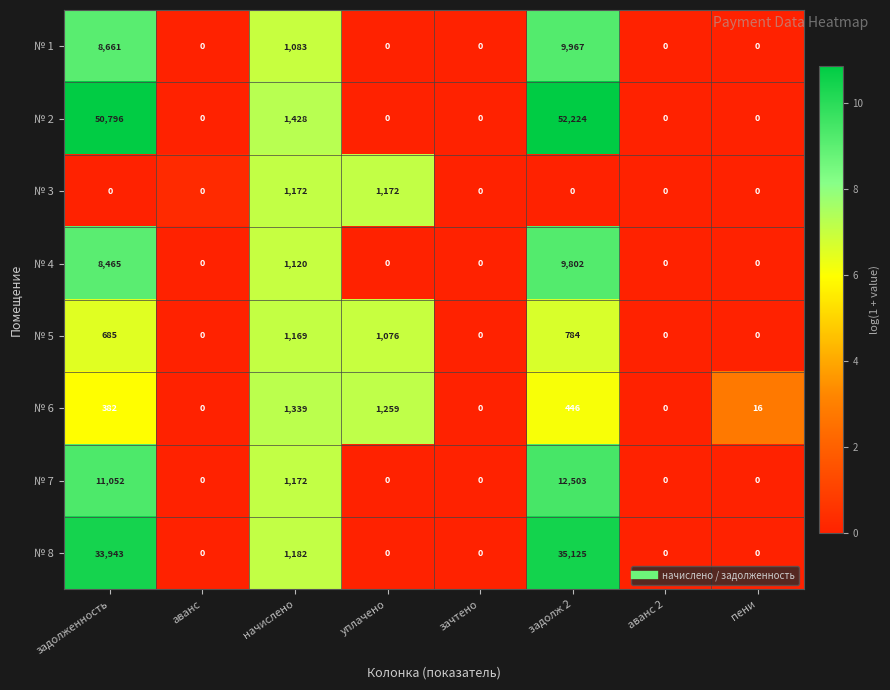

What is the sum of all № 2 values?

104448